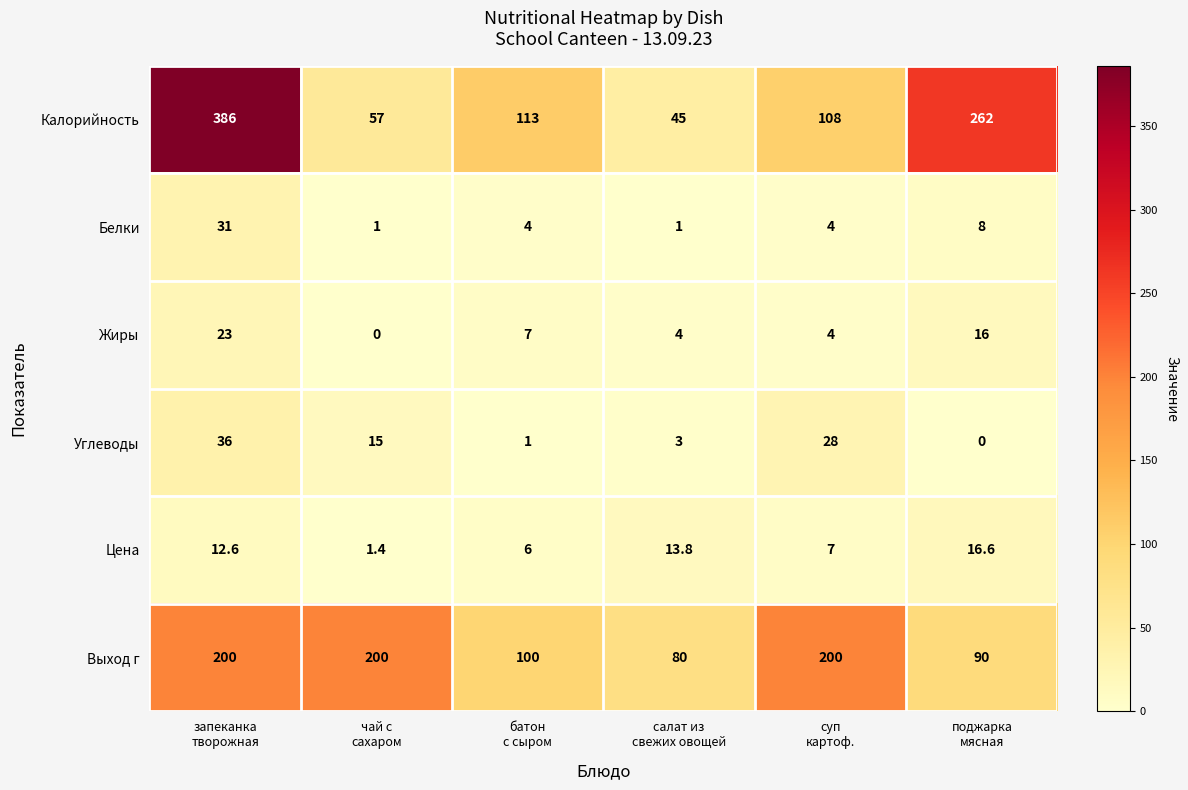

At чай с
сахаром, list the series in order from largest to smallest.

Выход г, Калорийность, Углеводы, Цена, Белки, Жиры